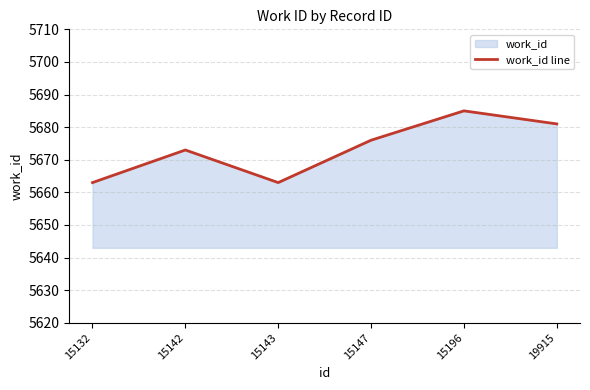

What is the value of the 4th point from the left?

5676